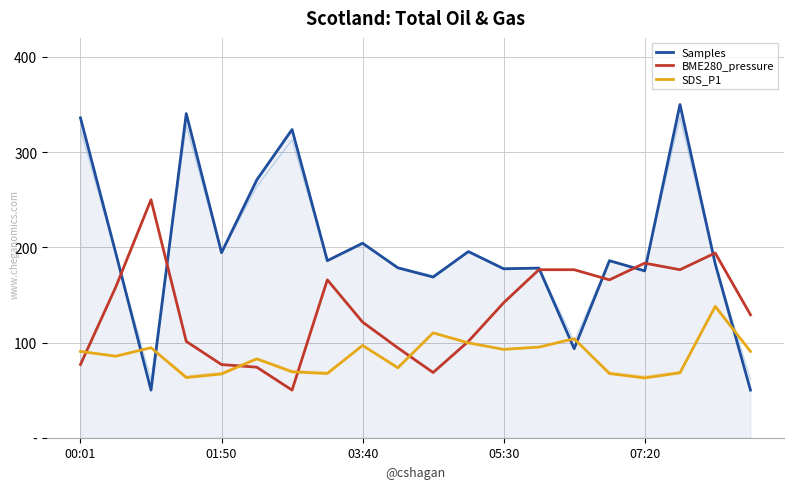

The value of SDS_P1 at 14 is 5312.1. True or false?

False